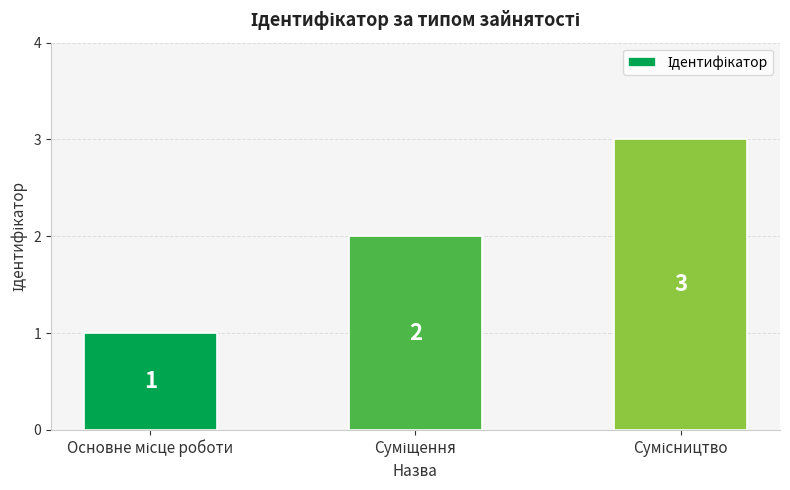

What is the greatest value displayed?

3